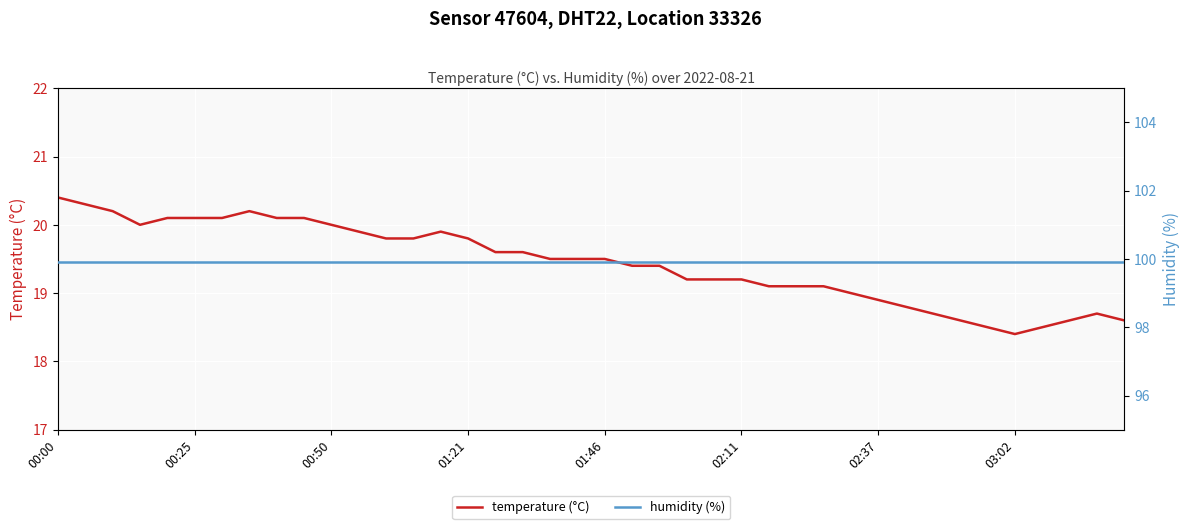

True or false: temperature (°C) and humidity (%) intersect in this chart.

False